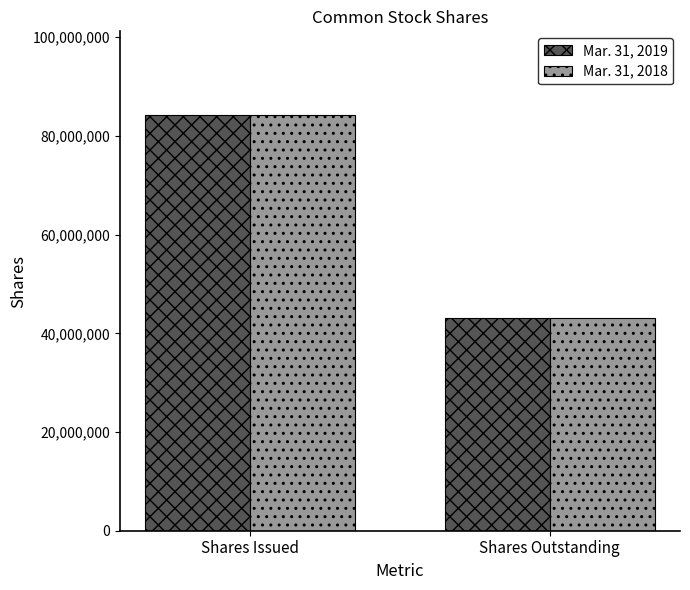

What is the sum of the Mar. 31, 2018 values at Shares Outstanding and Shares Issued?

127514226